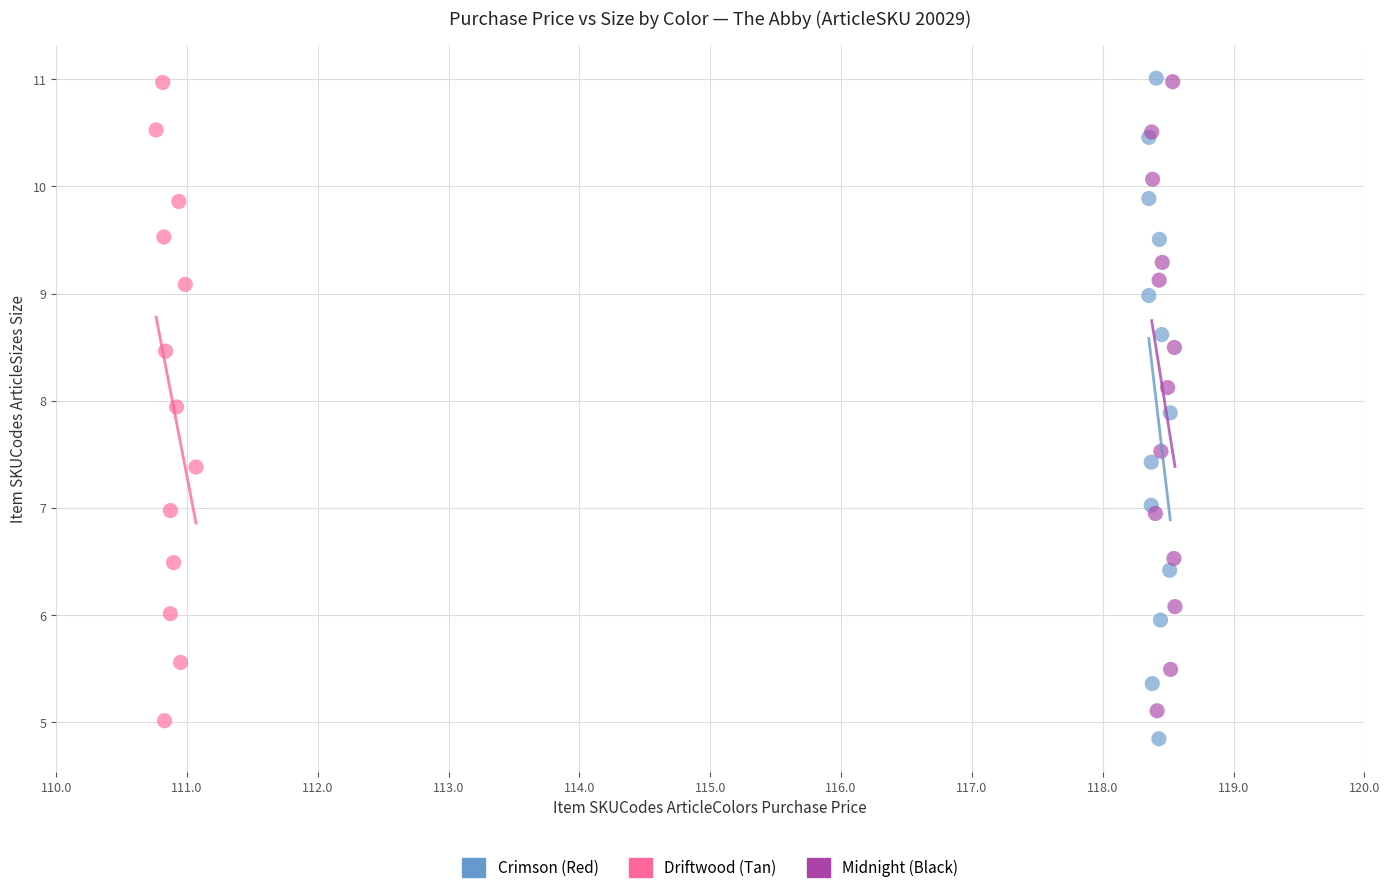

What are all the series names shown in the legend?

Crimson (Red), Driftwood (Tan), Midnight (Black)